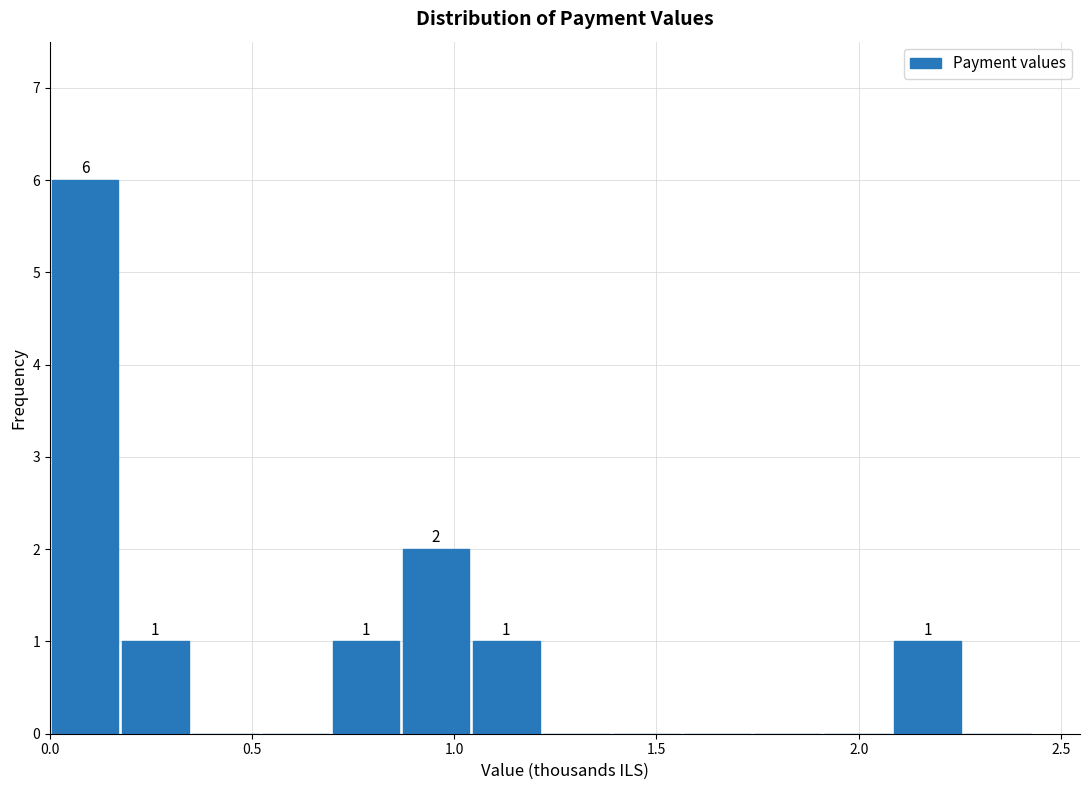

Read against the x-axis, roughly where is the centre of the tallest bar?

0.10